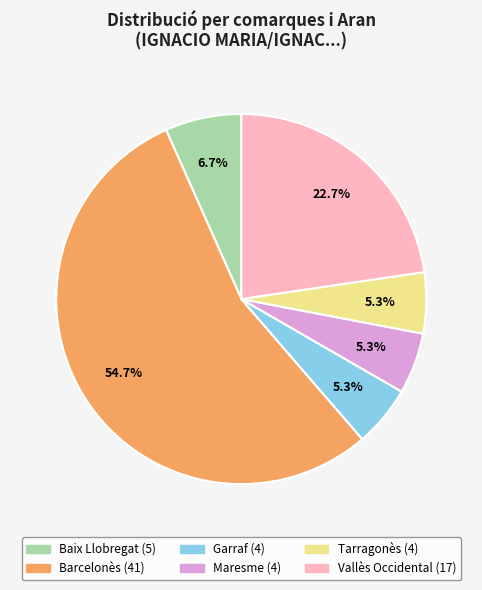

Which has a higher value, Barcelonès or Garraf?

Barcelonès